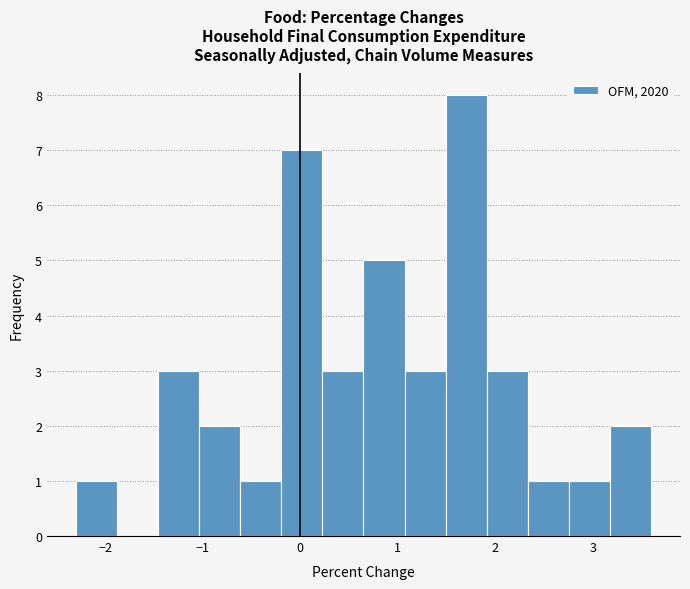

What is the height of the bar covering 0.2 to 0.7 on the x-axis? Neither the bar edges nor the heights are printed on the chart, so give them approximately, as read against the axes.

3